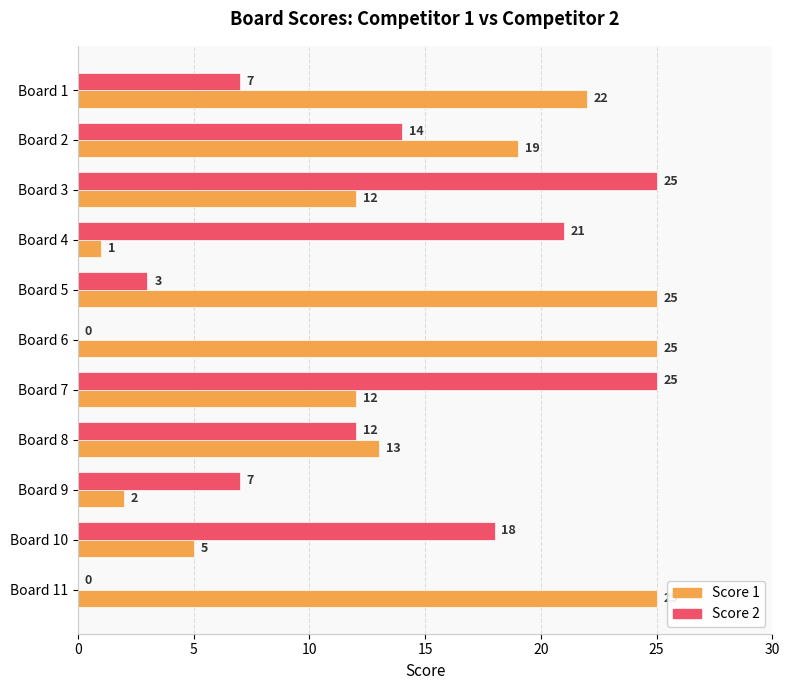

The value of Score 2 at Board 1 is 12. True or false?

False